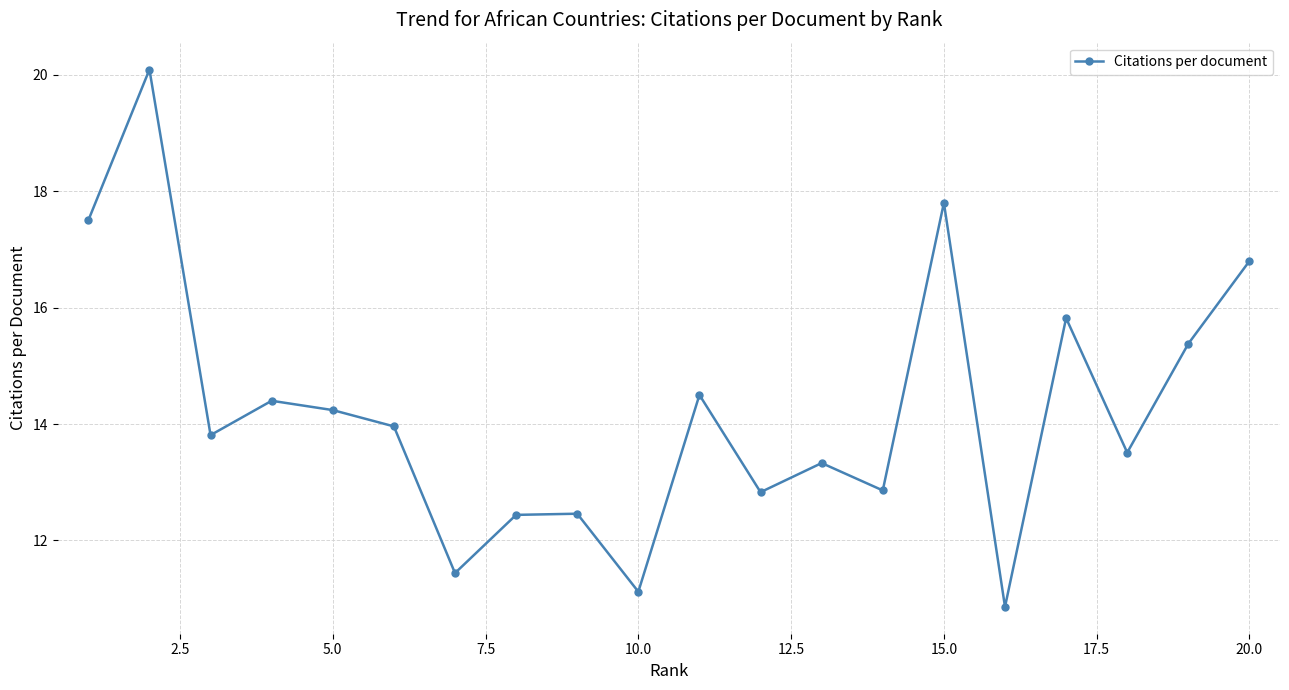

How many interior local valleys (lower than both neighbors) does the data have?

7